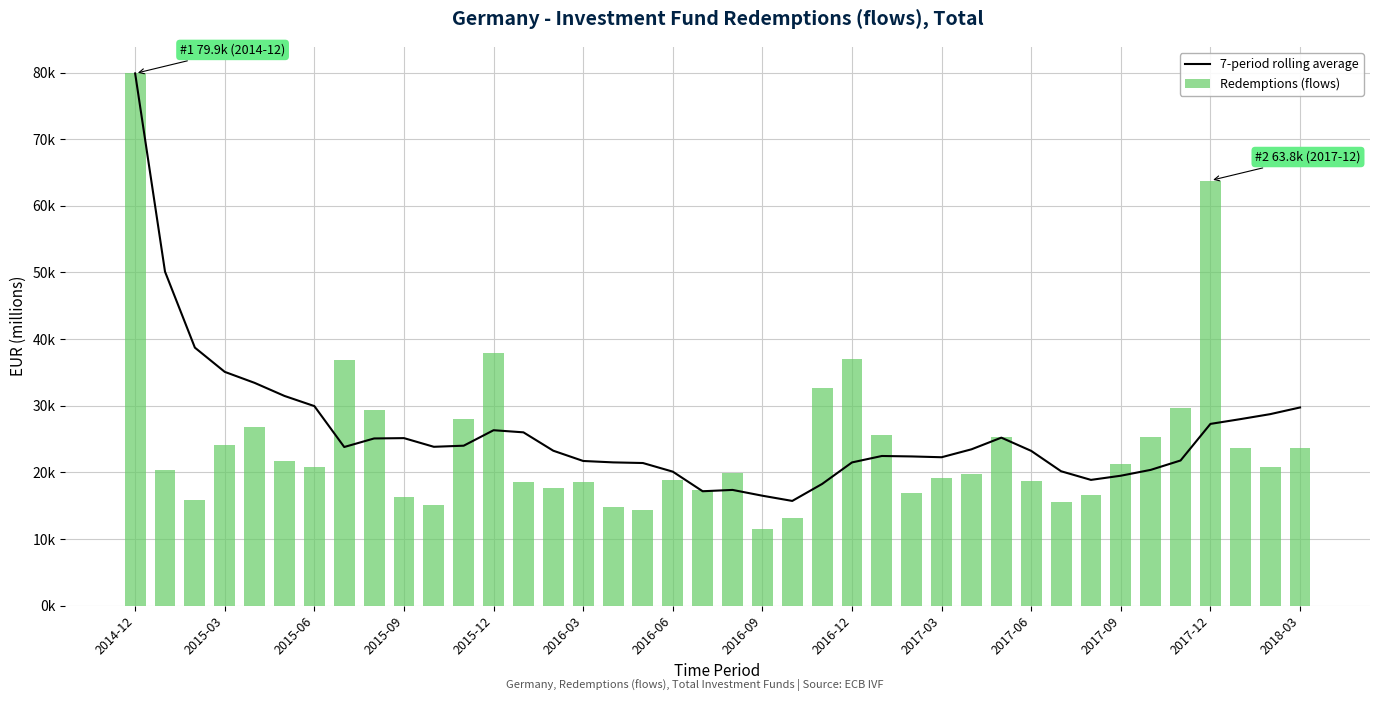

What is the difference between the 7-period rolling average values at 30 and 20?

5855.5